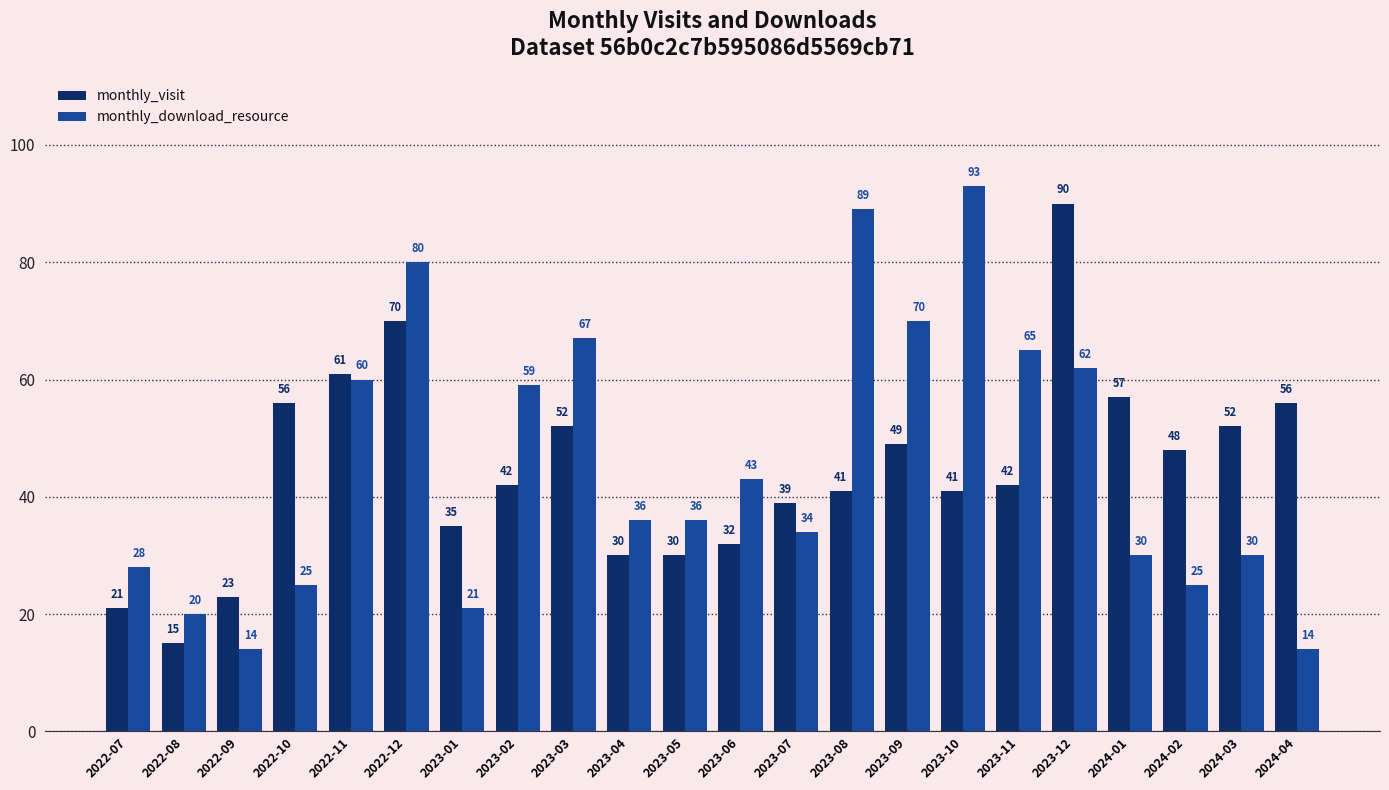

Is it true that monthly_visit equals 70 at 2022-12?

True